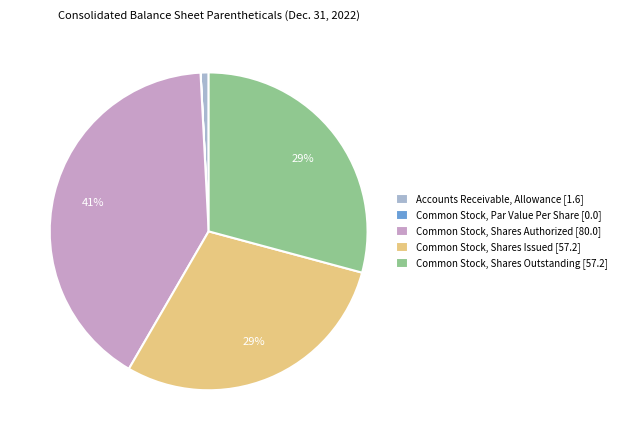

Does any single category account for the majority?

No